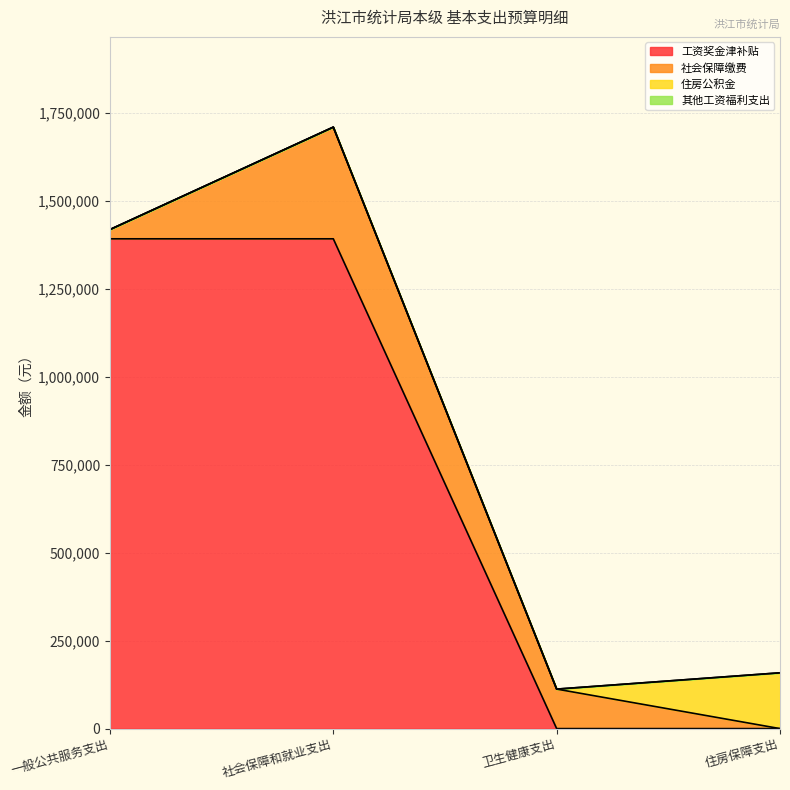

What is the maximum value for 工资奖金津补贴?

1392844